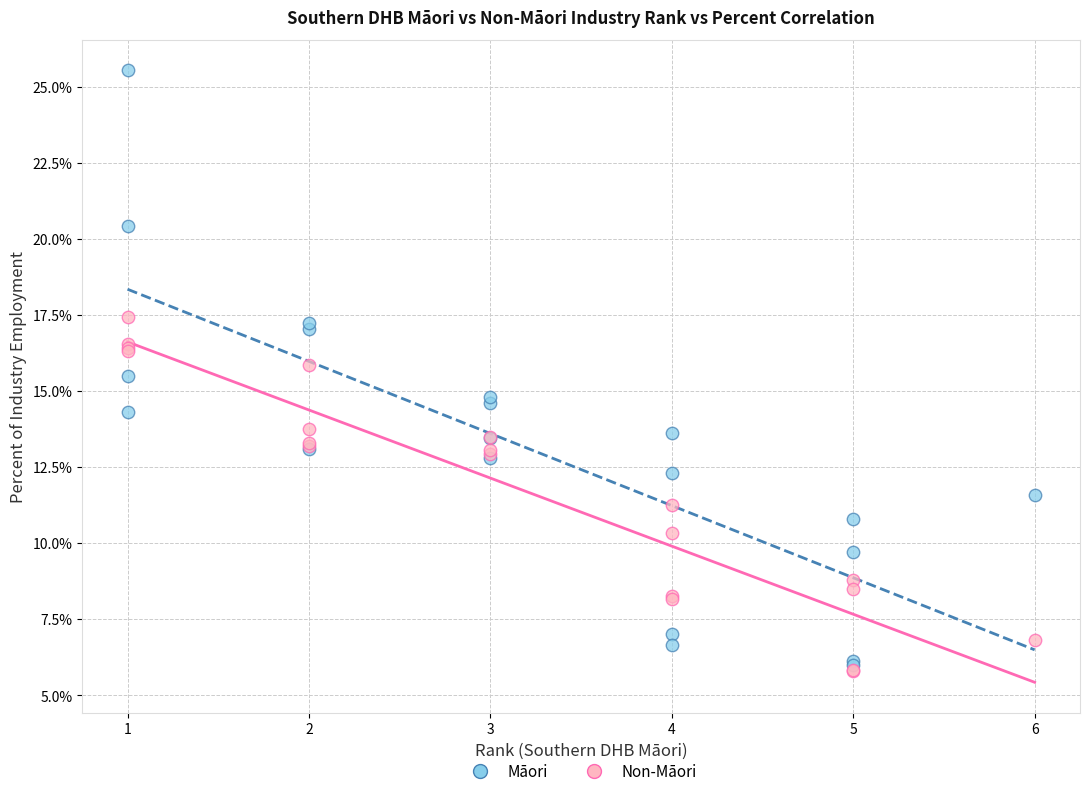

Which series reaches the minimum Y coordinate?

Non-Māori